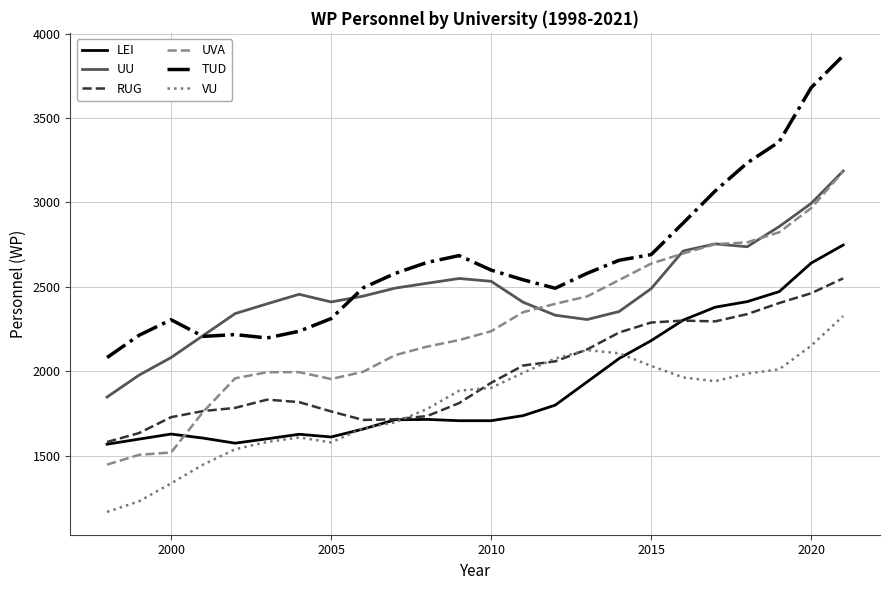

True or false: UVA and VU cross at least once.

False